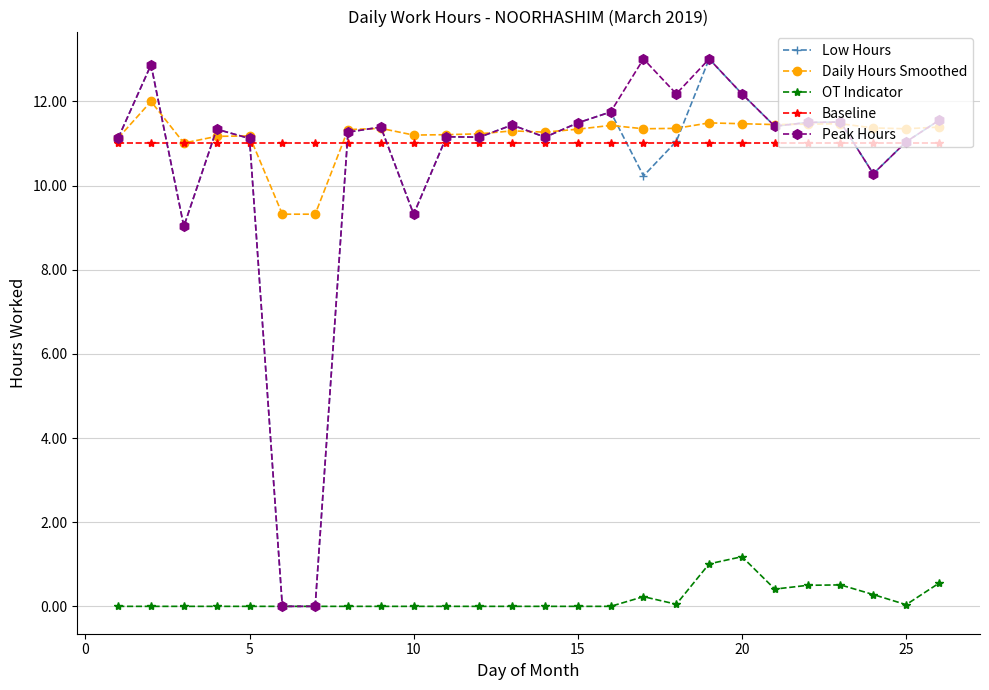

True or false: Peak Hours has more than 1 interior local peaks.

True